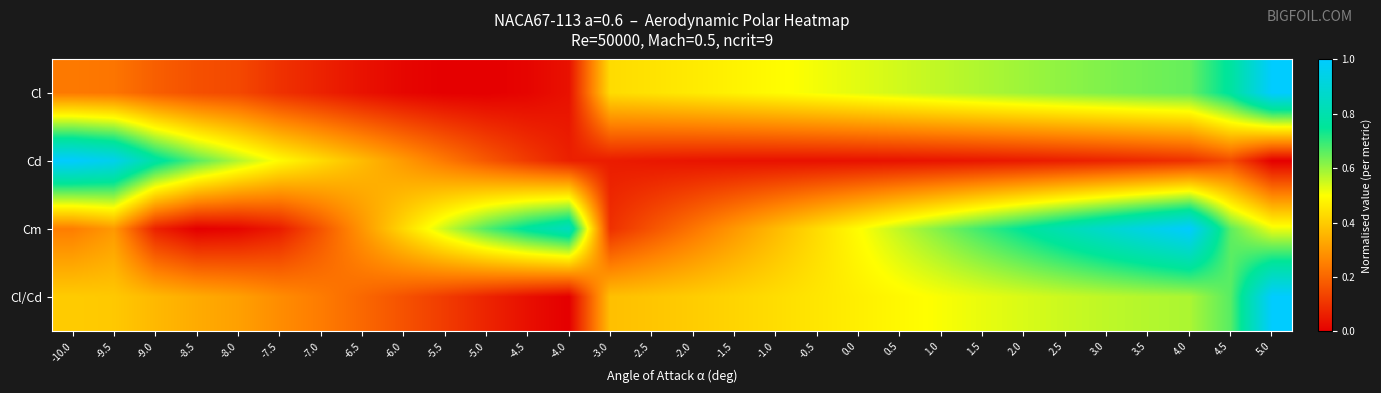

Which series has the largest range (max minus min)?

Cl